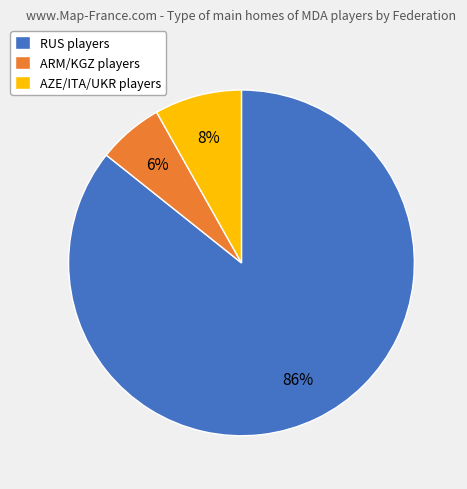

To the nearest percent, what is the difference between the largest and smallest slice percentages?

80%